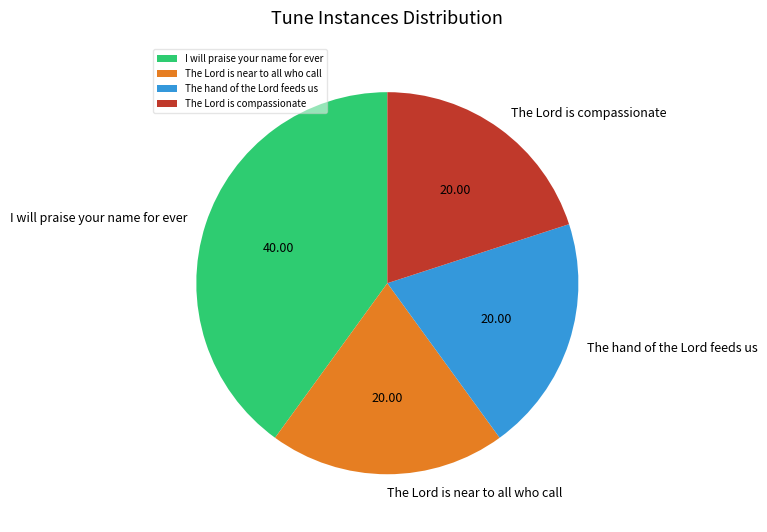

How many slices are in this pie chart?

4